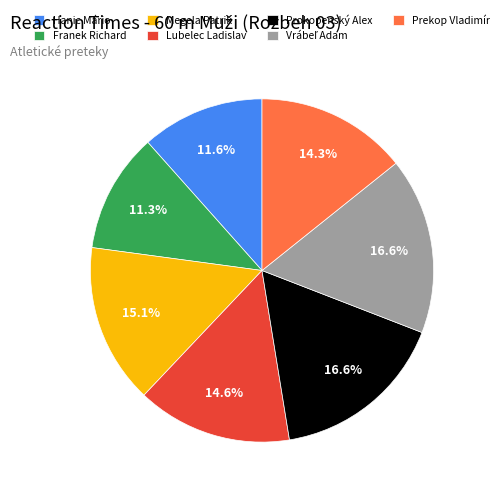

To the nearest percent, what is the difference between the largest and smallest slice percentages?

5%